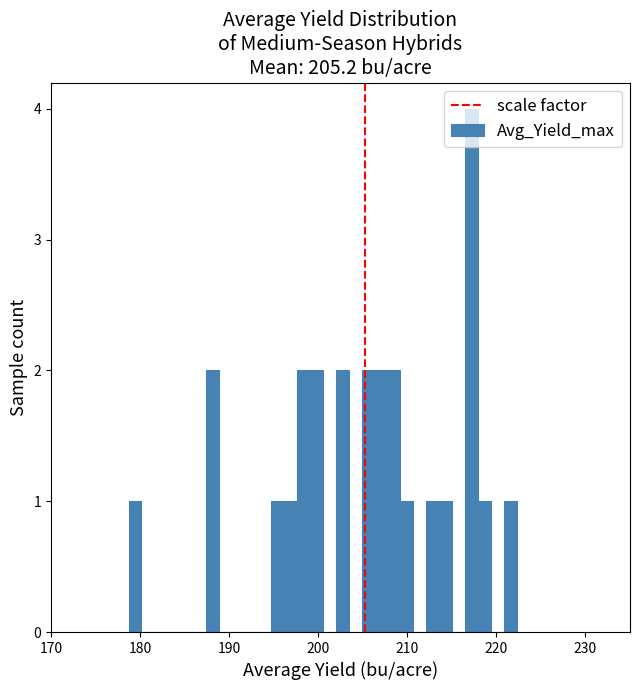

Around what value on the x-axis is the tallest bar? Give the approximate position of its centre, as read against the axis.

217